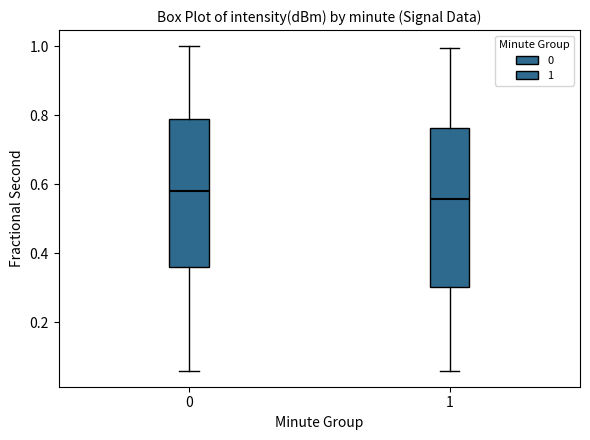

Where is the upper edge of the box at x = 1 on the y-axis? The values are not printed on the chart, so give them approximately, as read against the axis.

0.76